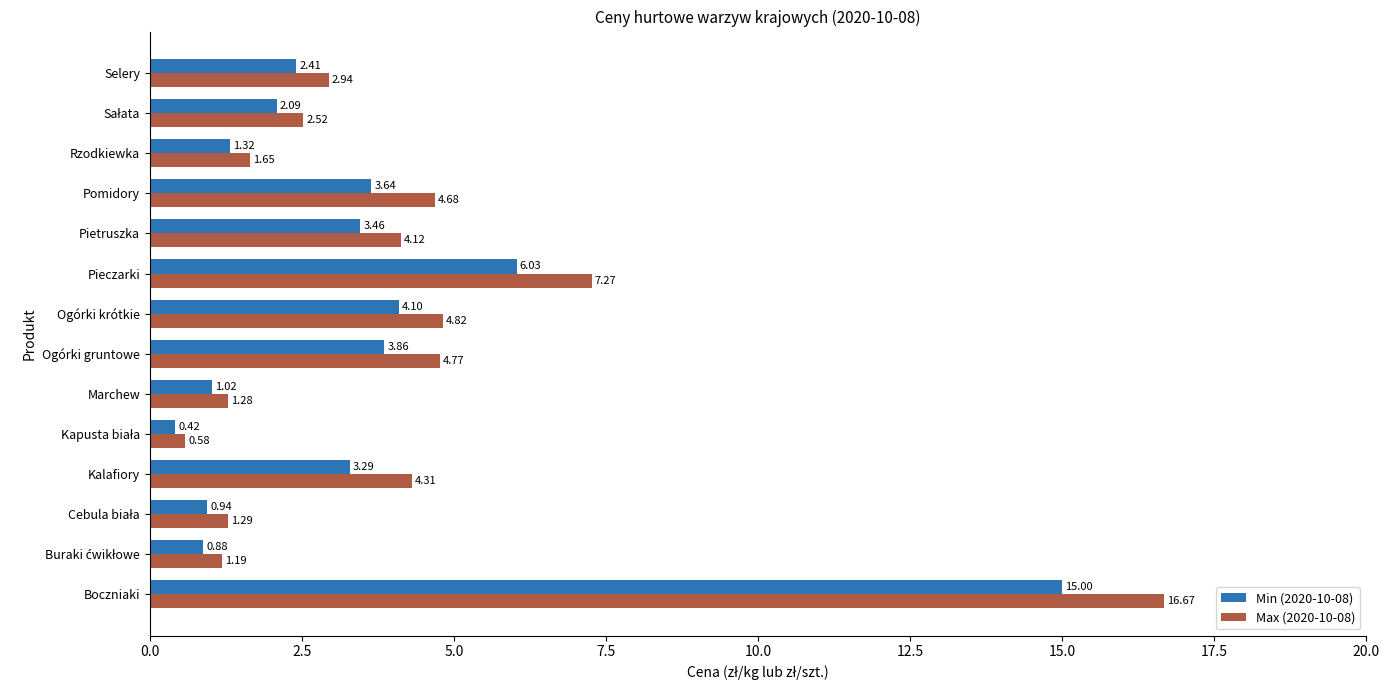

Which series has the largest total across all categories?

Max (2020-10-08)